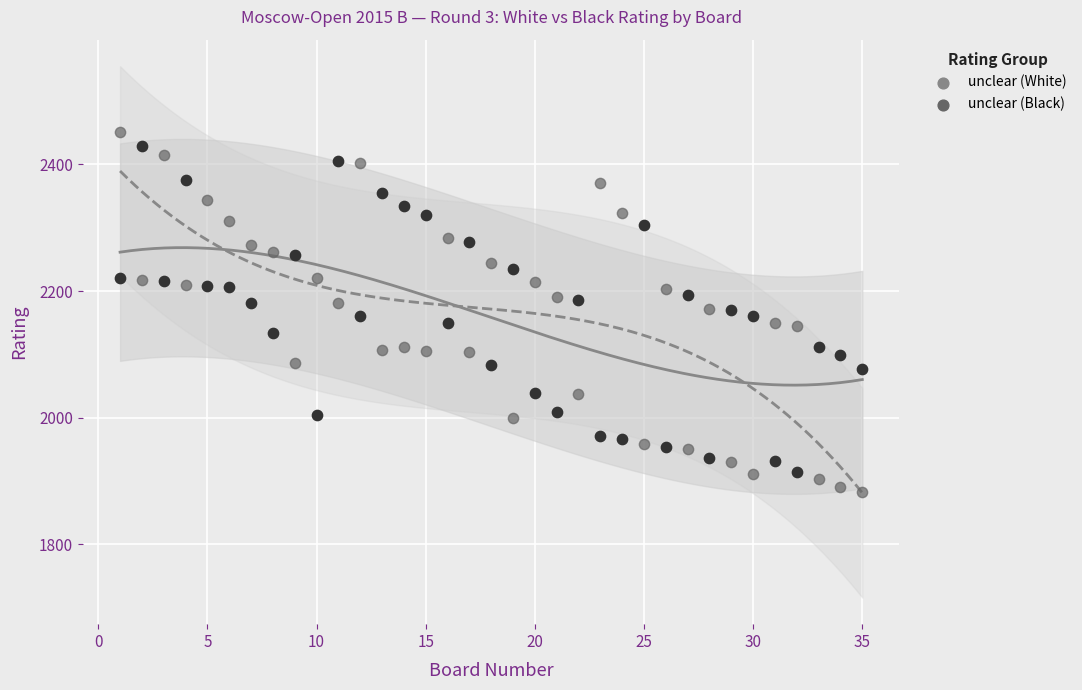

Across all data points, what is the range of Y values (max minus min)?

568